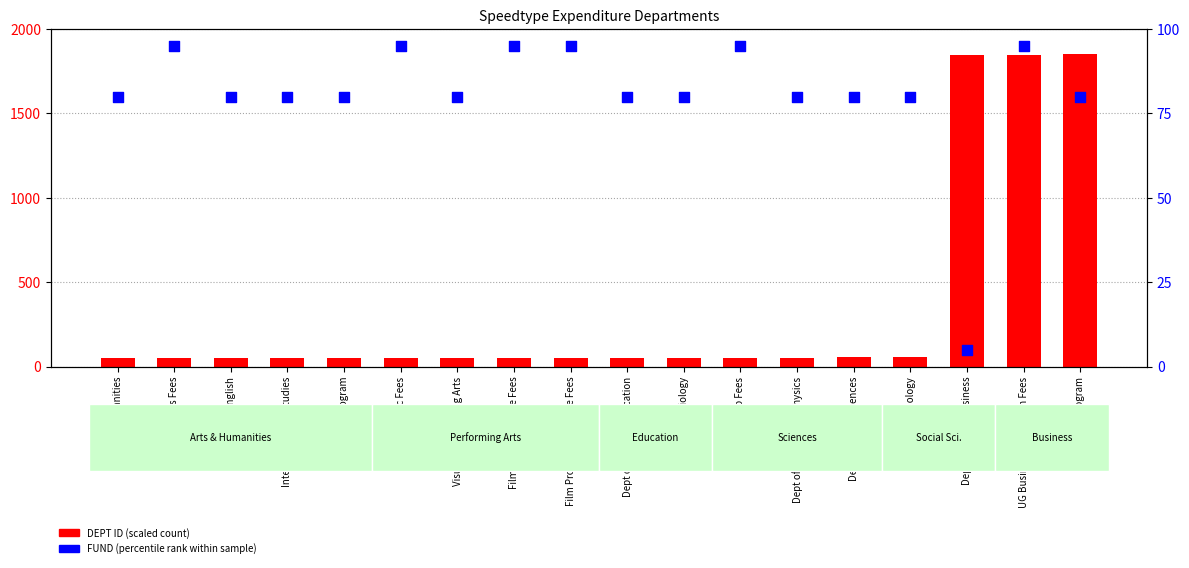

Which series has the widest spread of Y values?

DEPT ID (scaled)